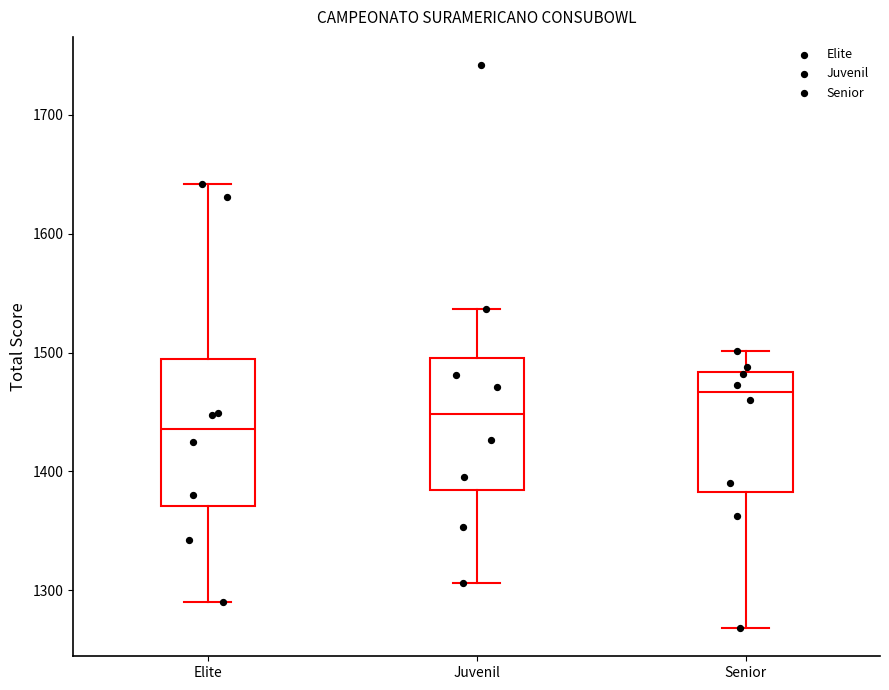

Which box's median line is the lowest?

Elite